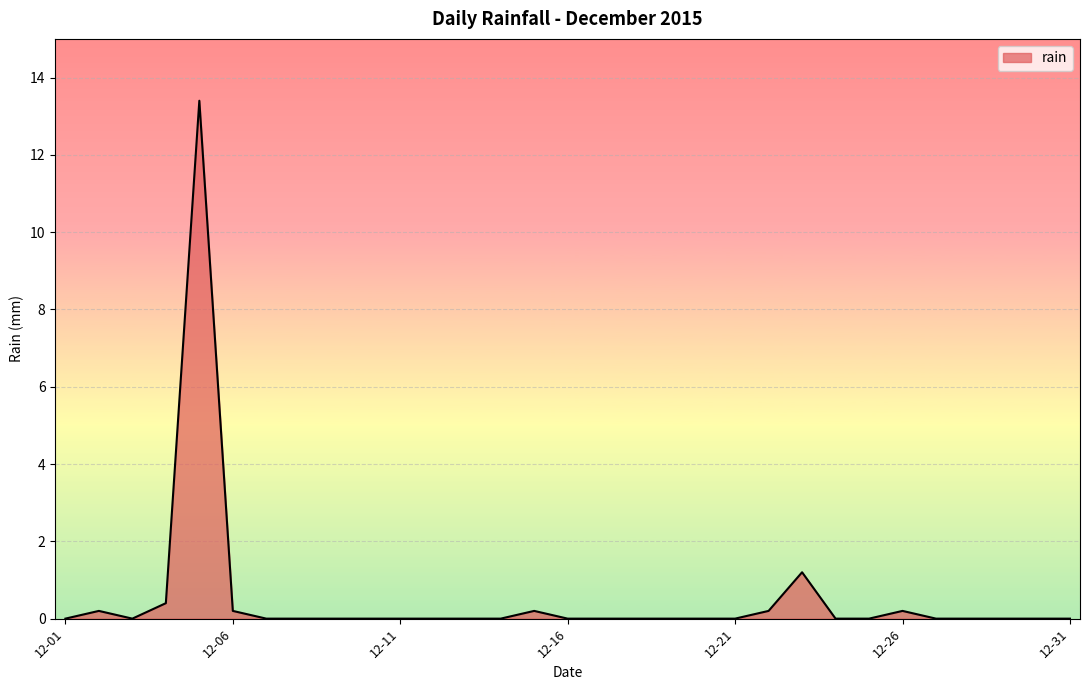

Reading left to right, transcribe all the data shown in this chart.

0.0	0.2	0.0	0.4	13.4	0.2	0.0	0.0	0.0	0.0	0.0	0.0	0.0	0.0	0.2	0.0	0.0	0.0	0.0	0.0	0.0	0.2	1.2	0.0	0.0	0.2	0.0	0.0	0.0	0.0	0.0